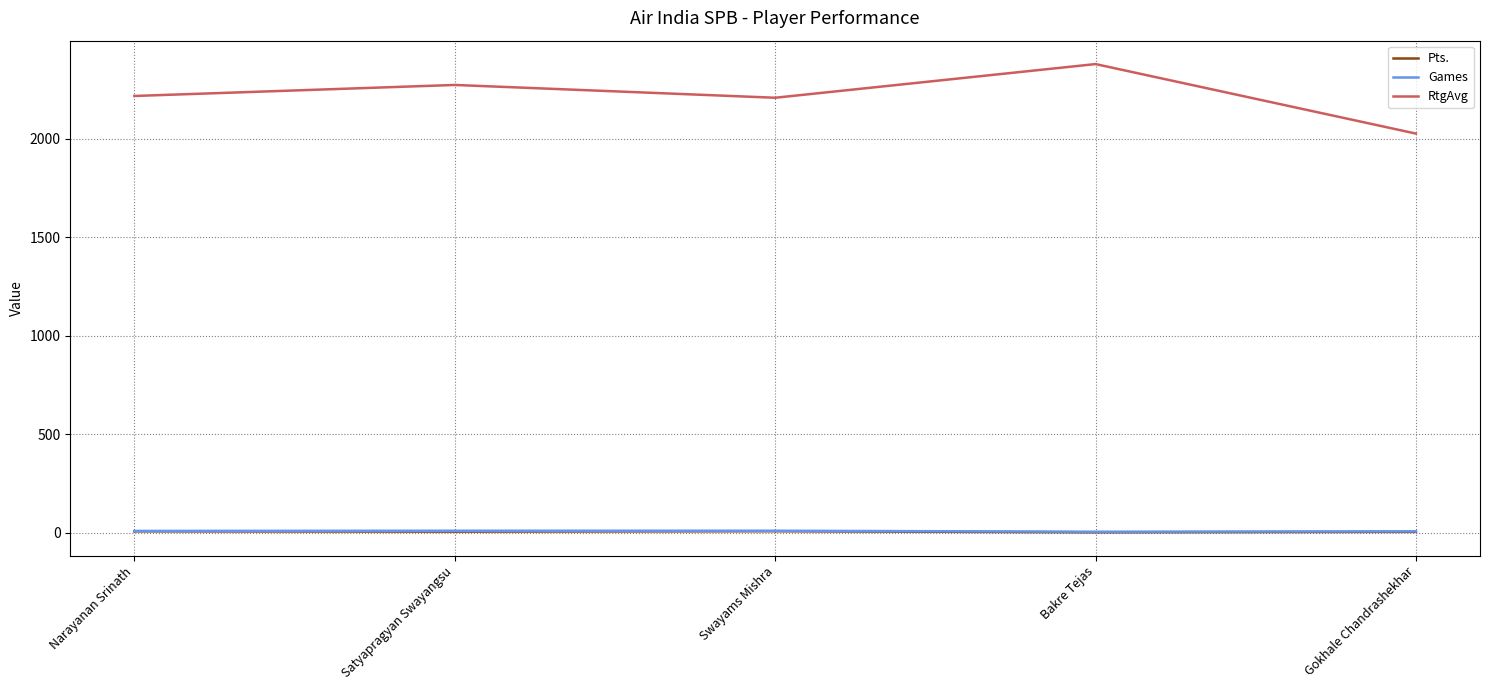

How many lines are shown in the chart?

3